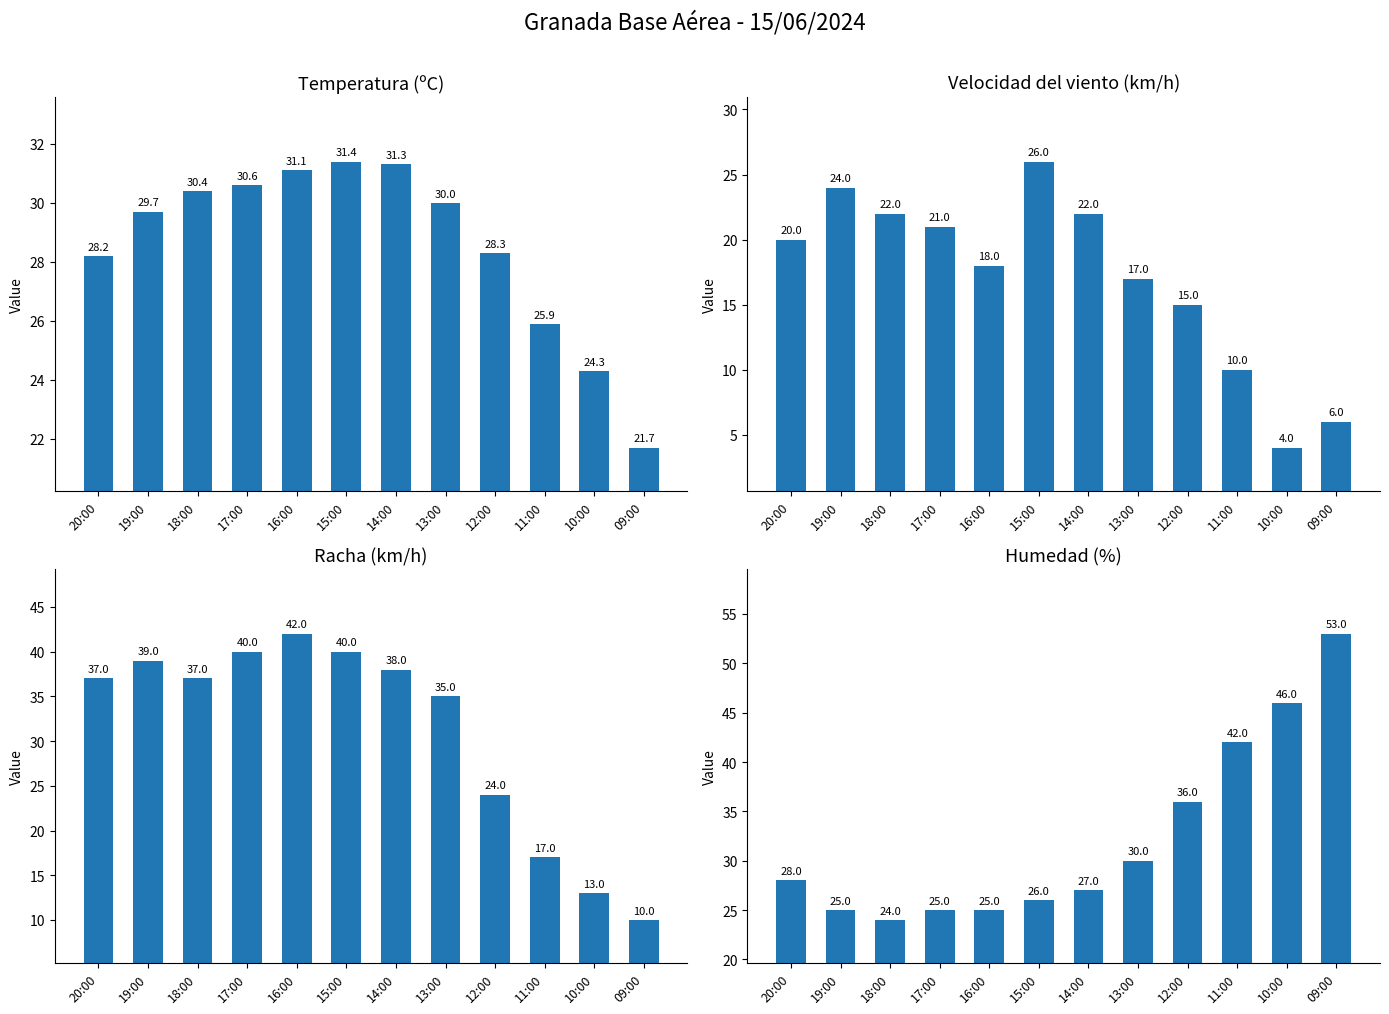

What is the minimum value for Racha (km/h)?

10.0